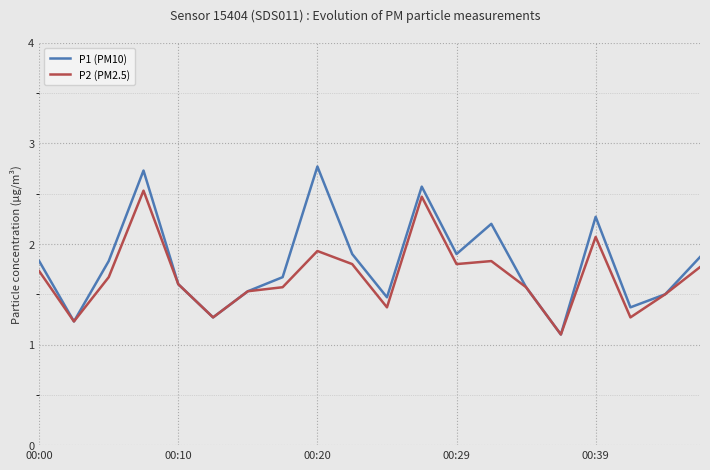

Rank the series by their maximum value, from highest to lowest.

P1 (PM10), P2 (PM2.5)